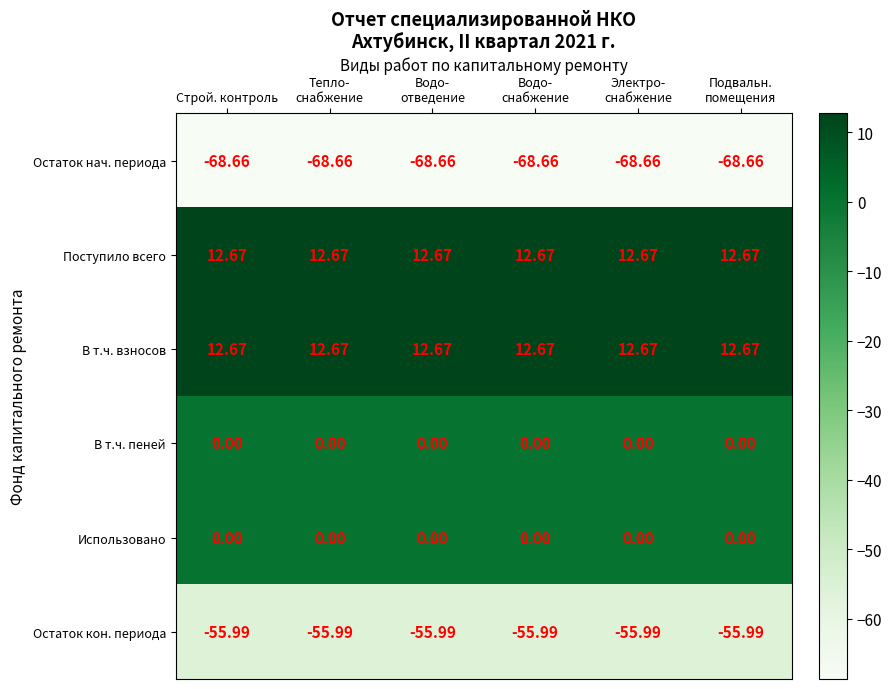

Which series has the widest spread of values?

Остаток нач. периода